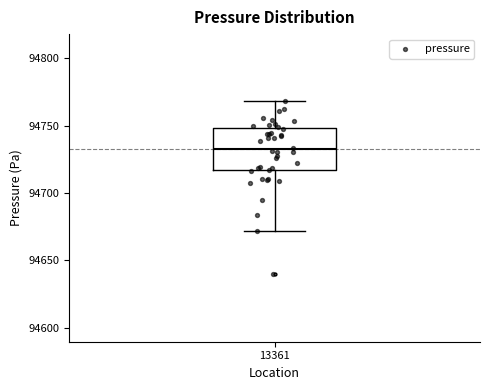

Transcribe this box plot: give where the median line is, the range the box spans, and where the two whiskers end, as read against the y-axis. The values are not printed on the chart, so give them approximately, as read against the axis.

median 94730, box 94715 to 94750, whiskers 94670 to 94770